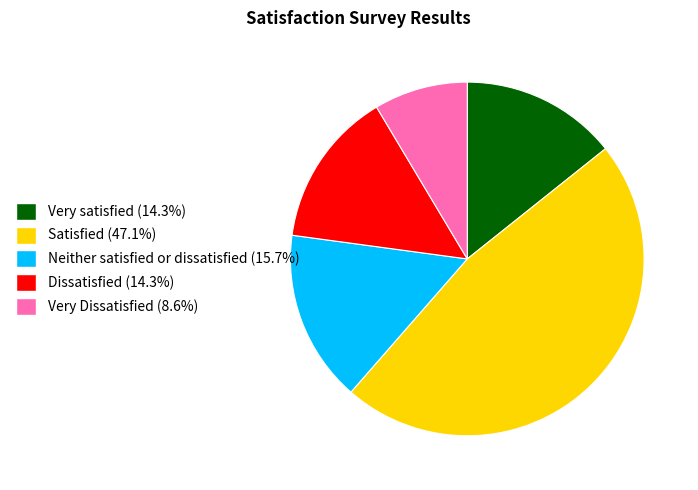

What is the ratio of the value at Very Dissatisfied to the value at Very satisfied?

0.6